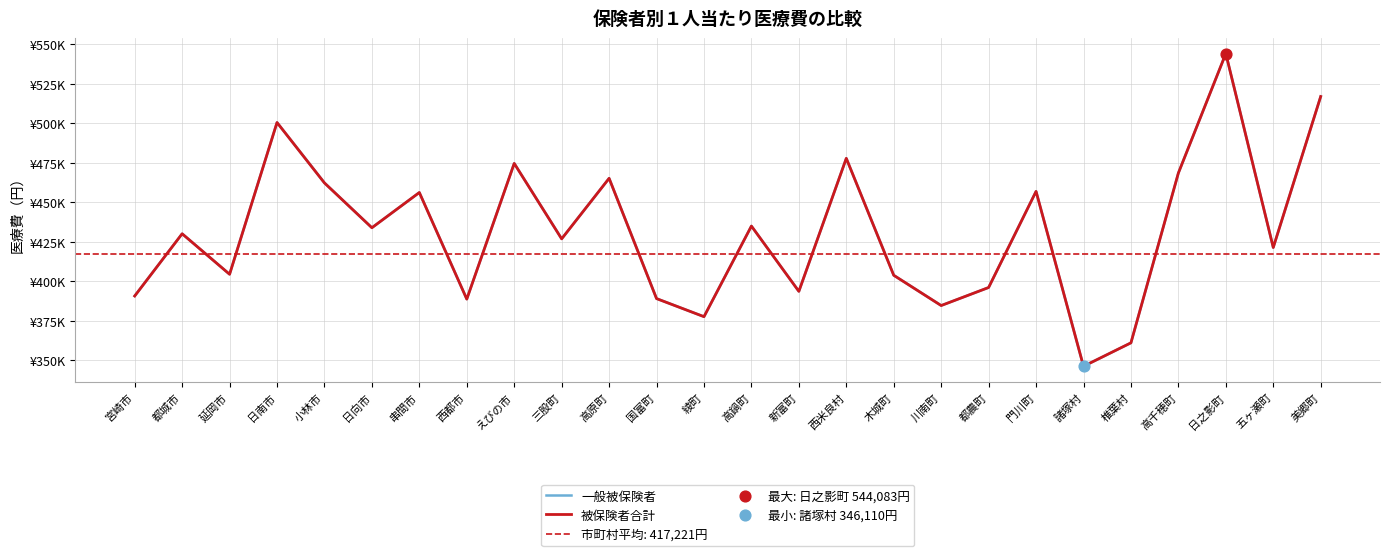

Which series contains the lowest Y value?

一般被保険者